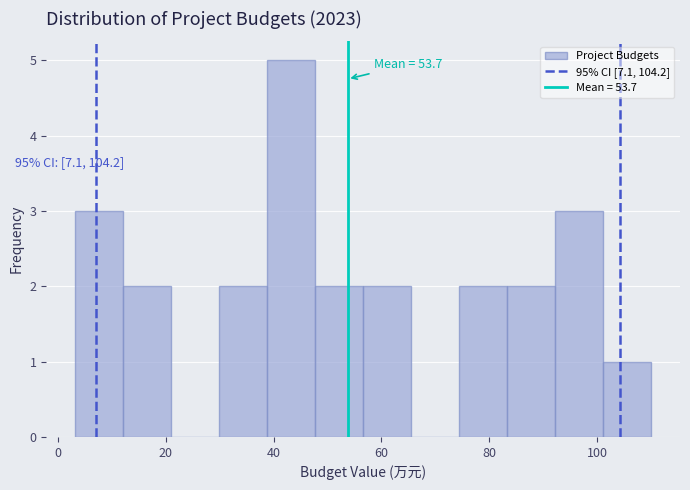

Over which range of the x-axis is the bar tallest?

38 to 48